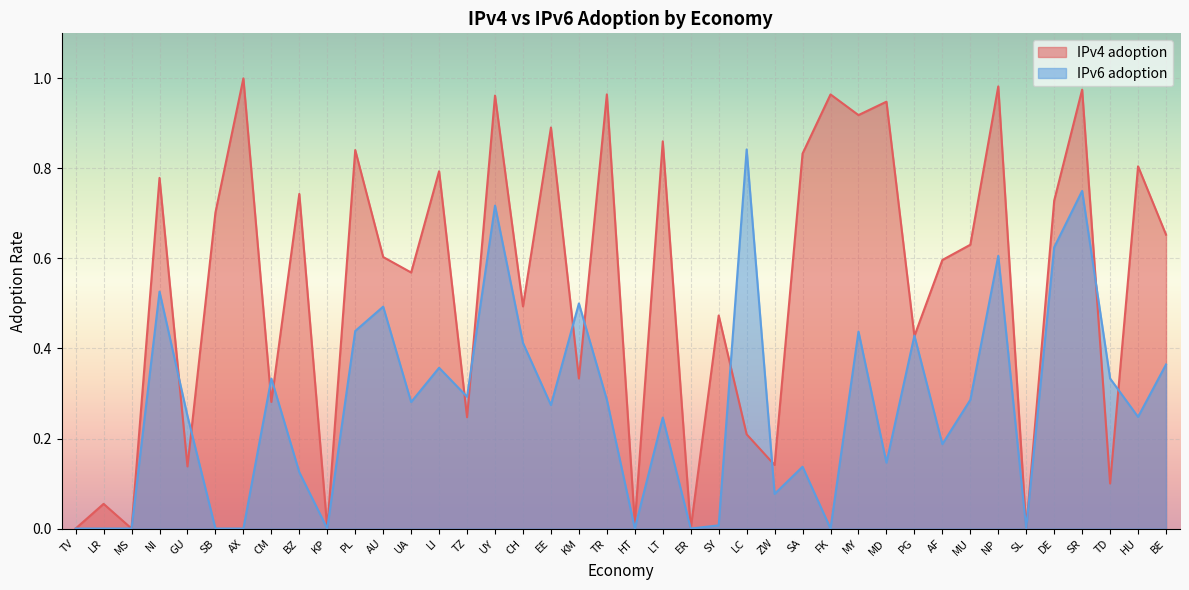

Rank the series at CM from highest to lowest value.

IPv6 adoption, IPv4 adoption